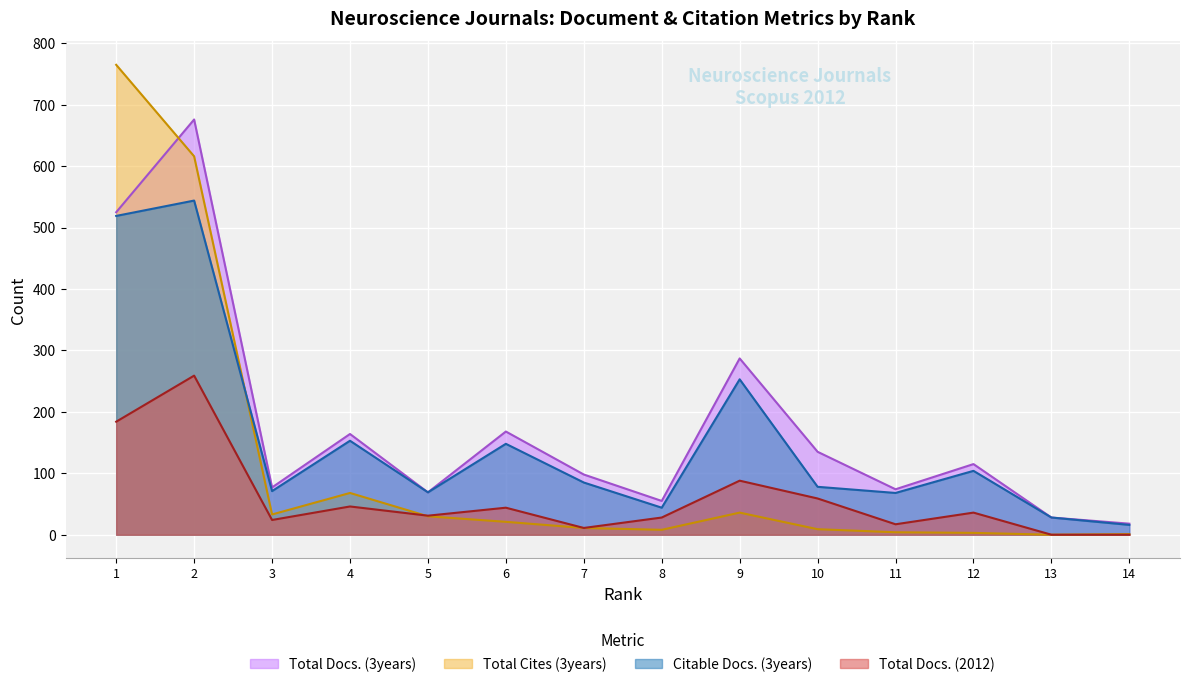

How many lines are shown in the chart?

4